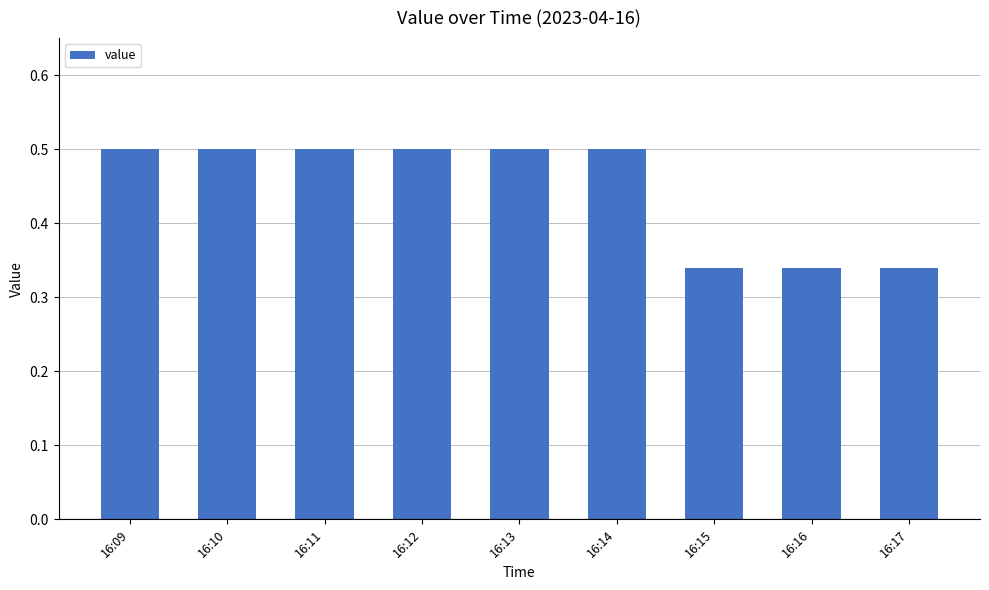

Count the values in the range 0 to 1.

9